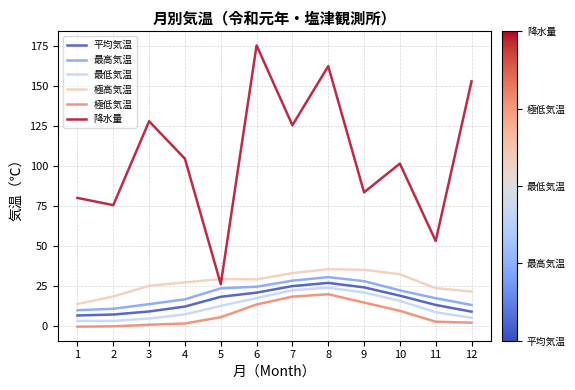

True or false: 平均気温 has a value of 14.7 at 7.

False